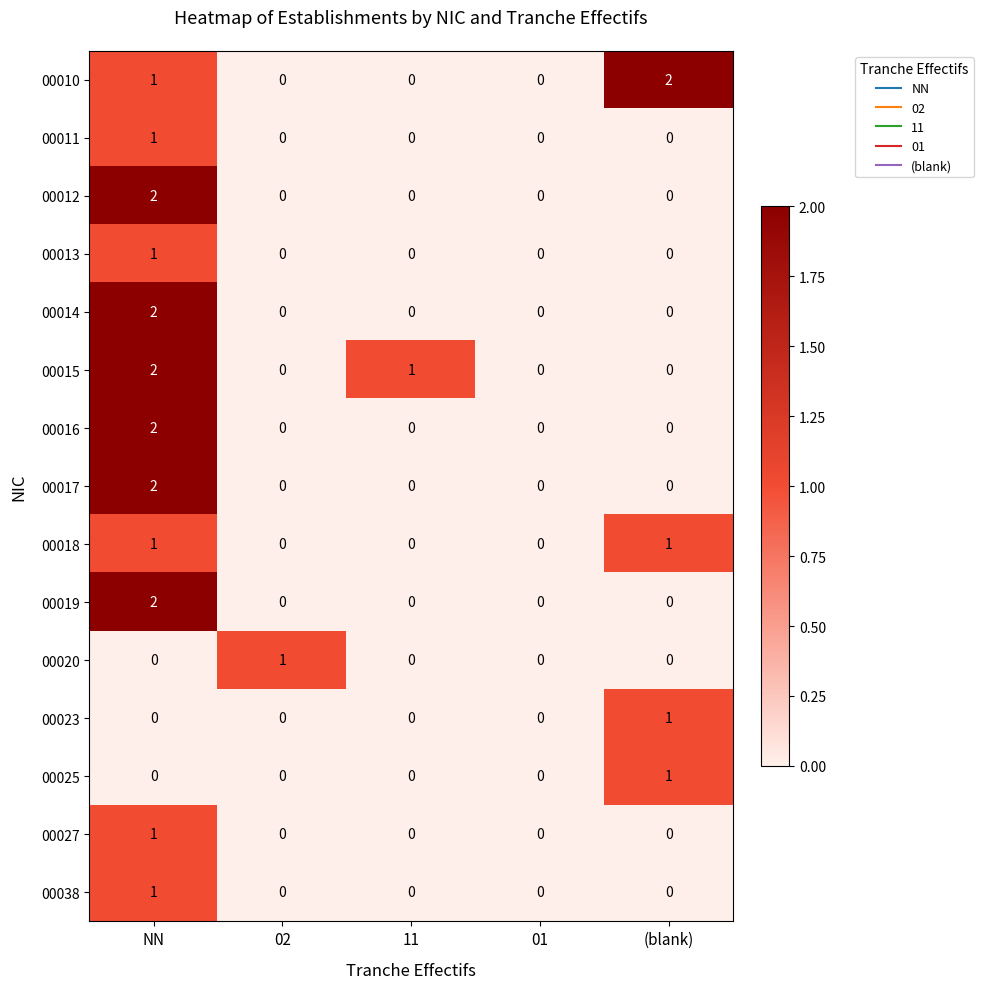

True or false: 00023 has a value of 1 at 11.

False